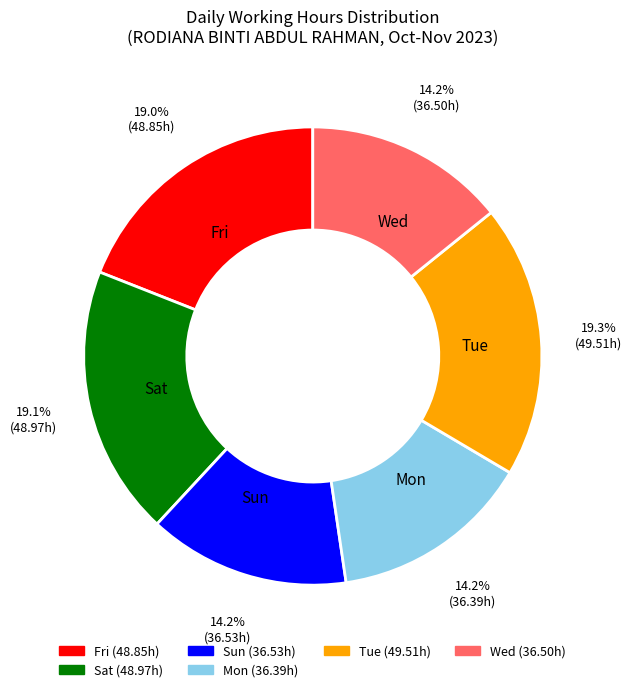

To the nearest percent, what is the average slice percentage?

17%